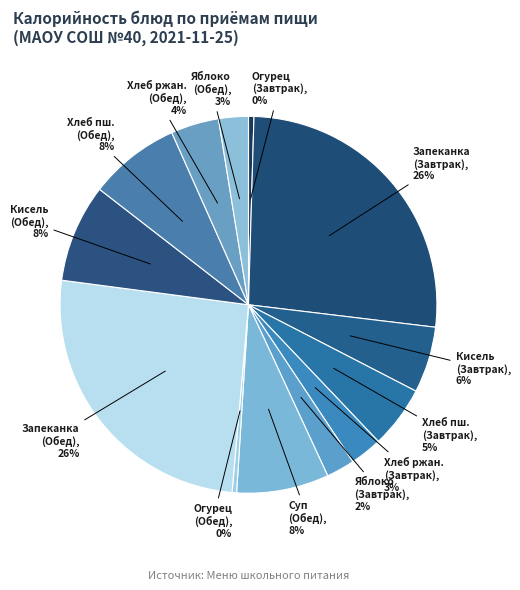

How many slices are in this pie chart?

13